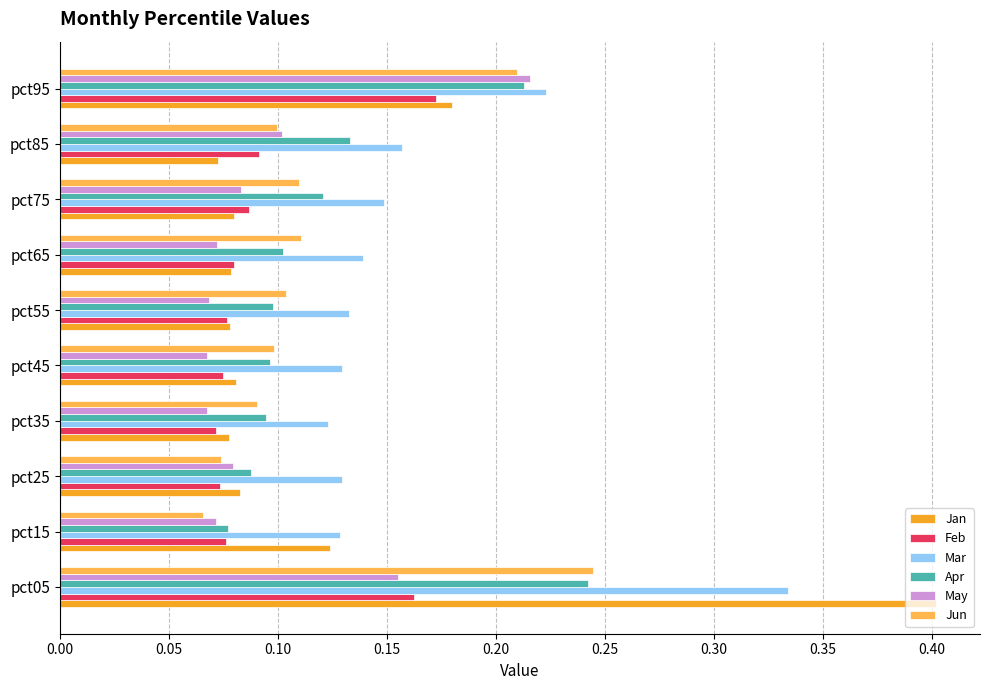

What are all the series names shown in the legend?

Jan, Feb, Mar, Apr, May, Jun